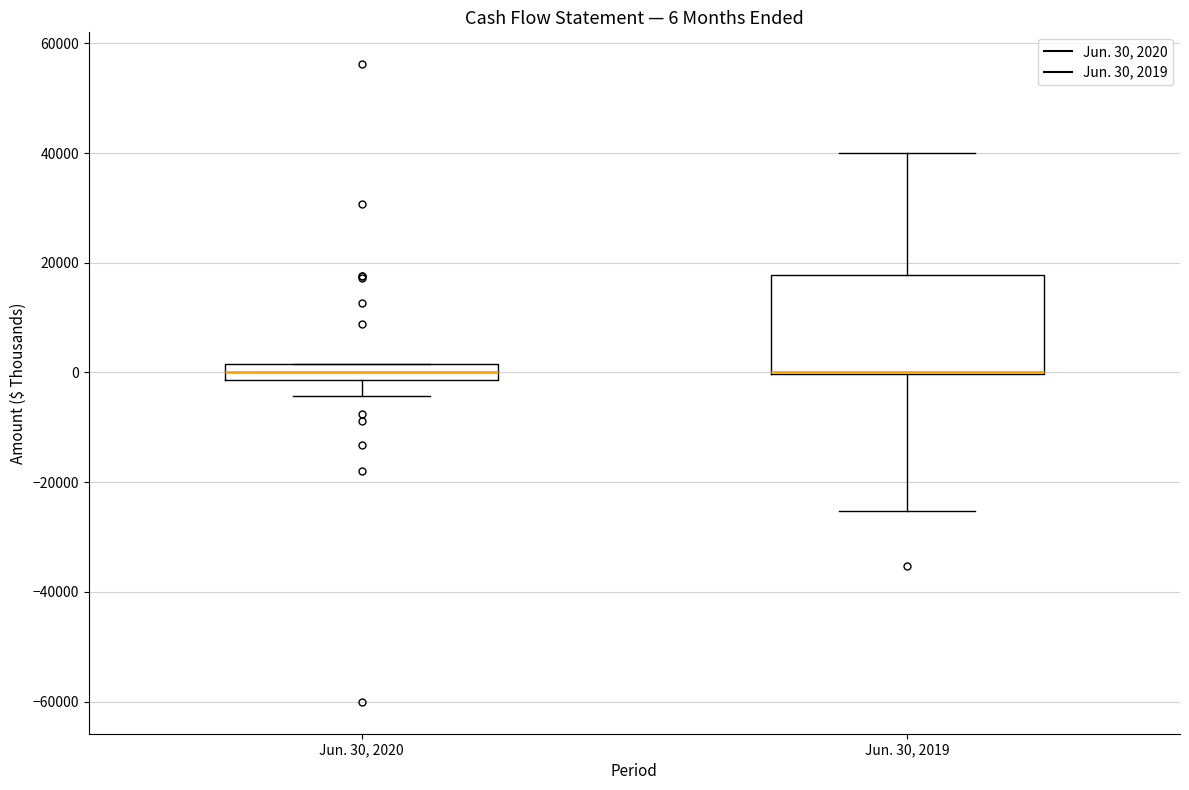

Comparing the boxes themselves (not the whiskers), which one is the tallest?

Jun. 30, 2019